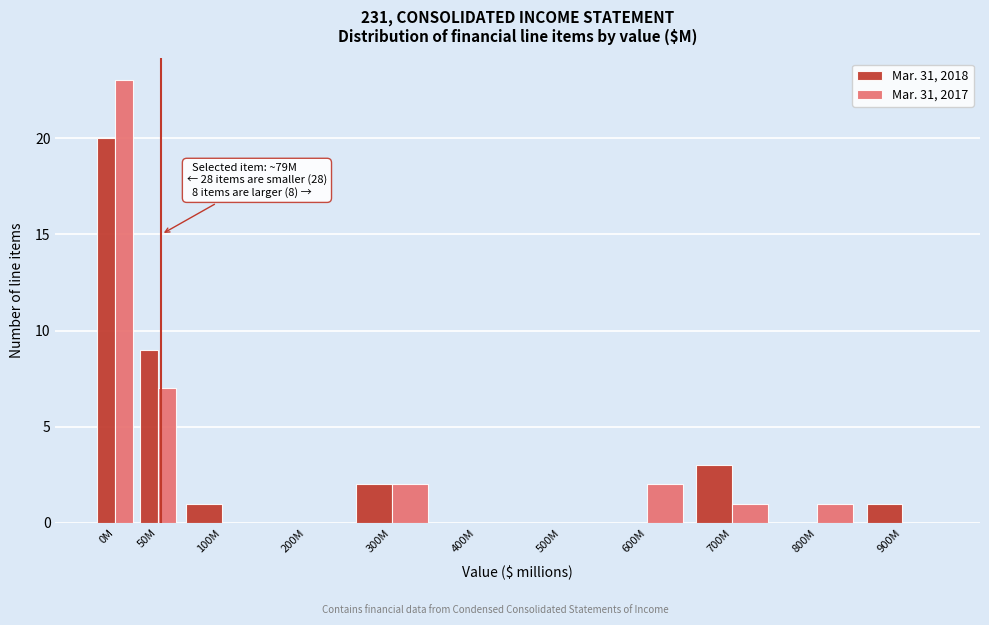

Reading right to left, extract all data points from this chart.

Mar. 31, 2018: 900M=1	800M=0	700M=3	600M=0	500M=0	400M=0	300M=2	200M=0	100M=1	50M=9	0M=20
Mar. 31, 2017: 900M=0	800M=1	700M=1	600M=2	500M=0	400M=0	300M=2	200M=0	100M=0	50M=7	0M=23